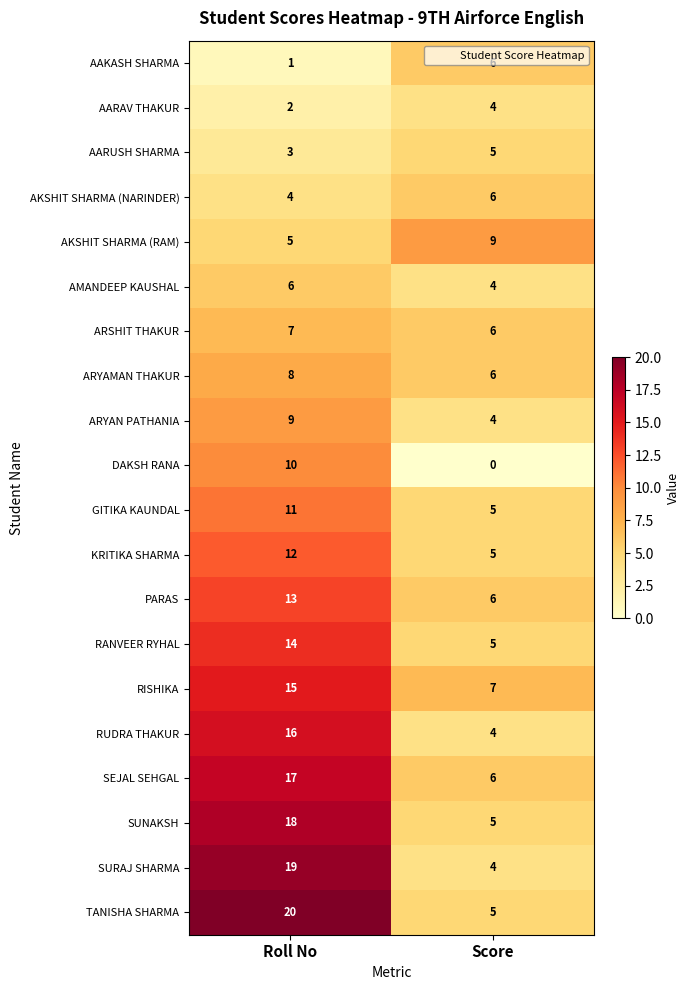

What is the maximum value shown in the chart?

20